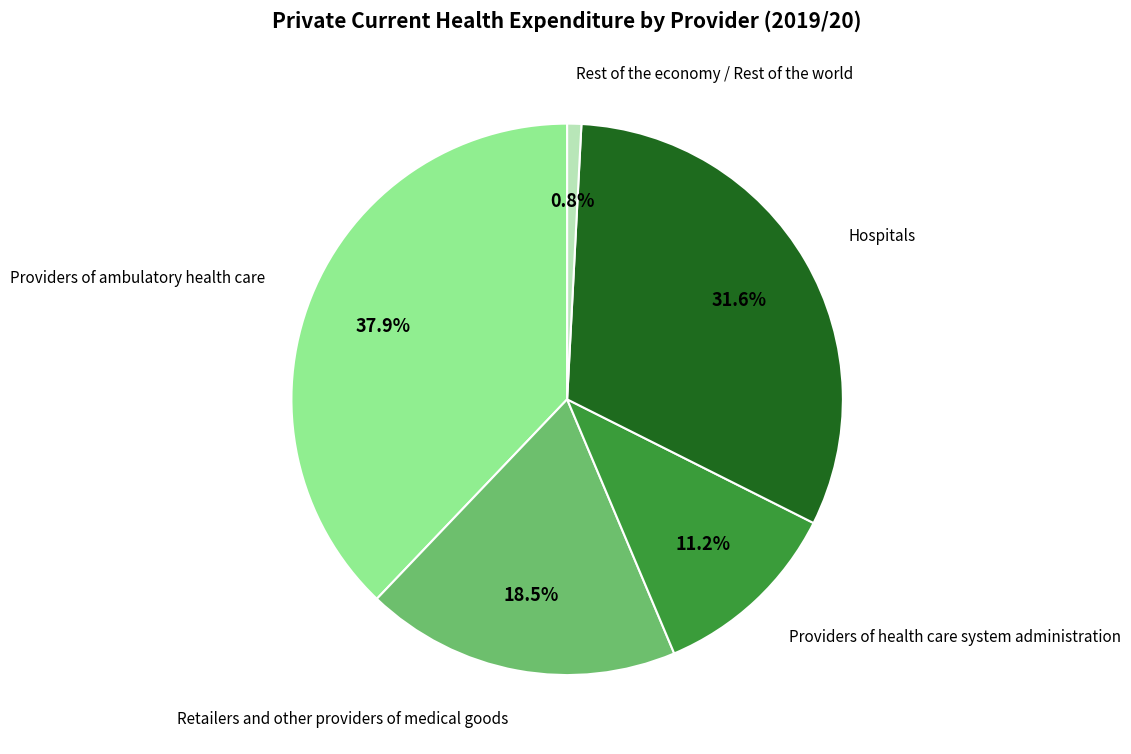

The Hospitals slice represents 32% of the pie. True or false?

True